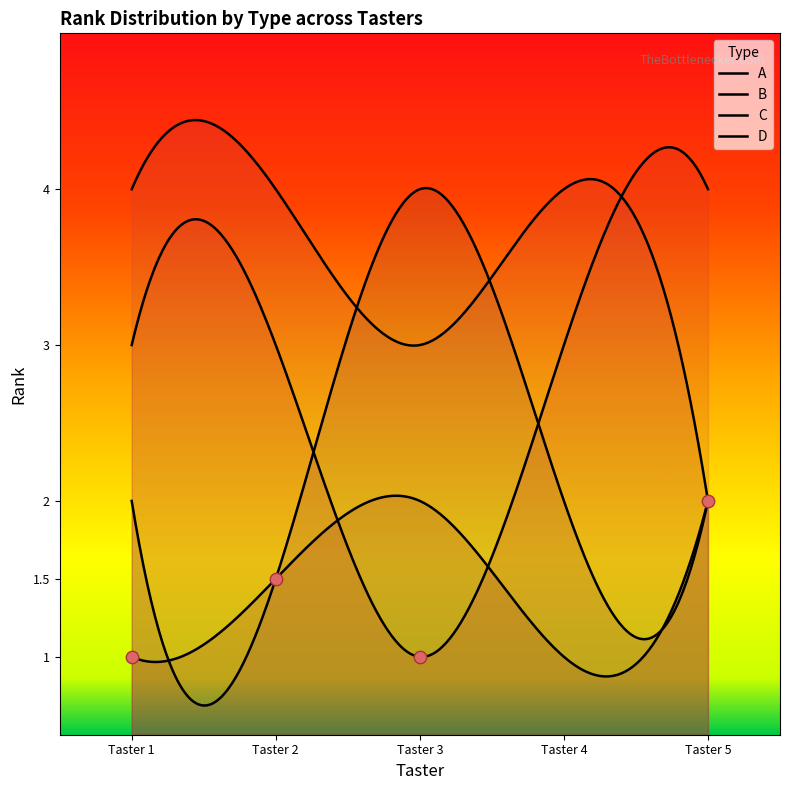

At which category is the sum across all series the highest?

1